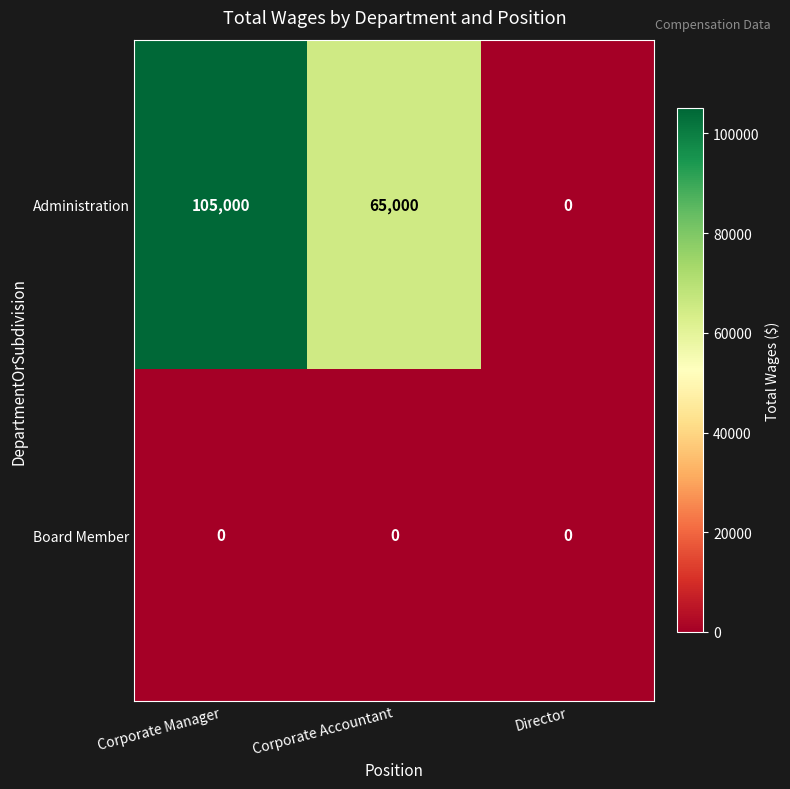

At which category is the sum across all series the highest?

Corporate Manager